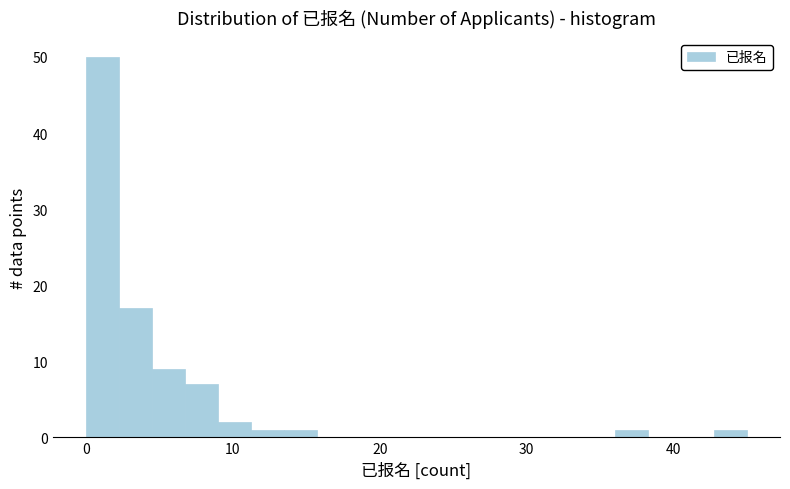

Read against the x-axis, roughly where is the centre of the tallest bar?

1